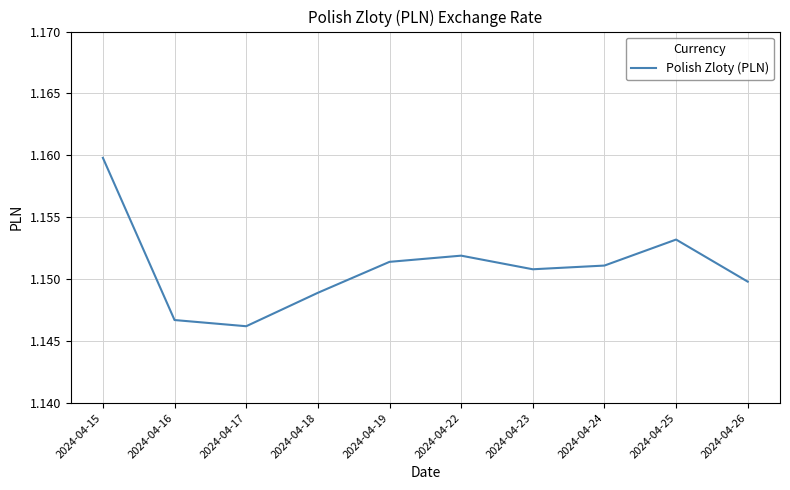

Which category has the highest value across all series?

2024-04-15